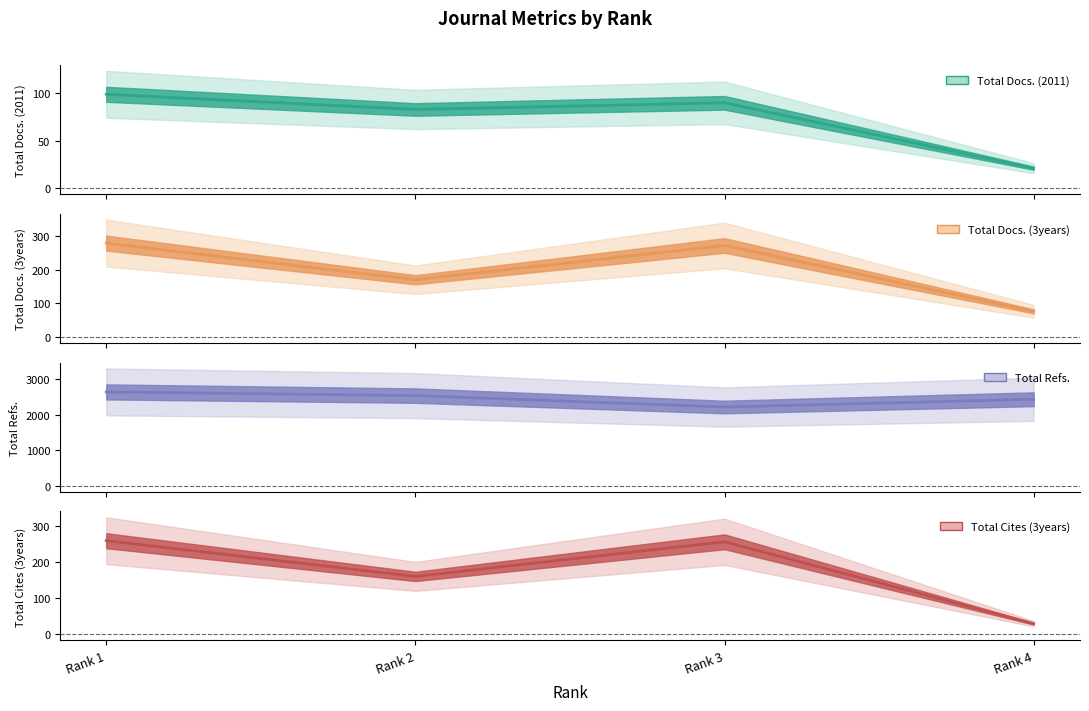

True or false: Total Cites (3years) and Total Refs. cross at least once.

False